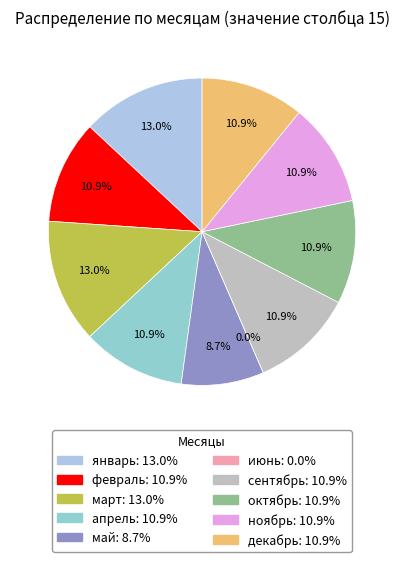

Is it true that сентябрь is 11% of the pie?

True